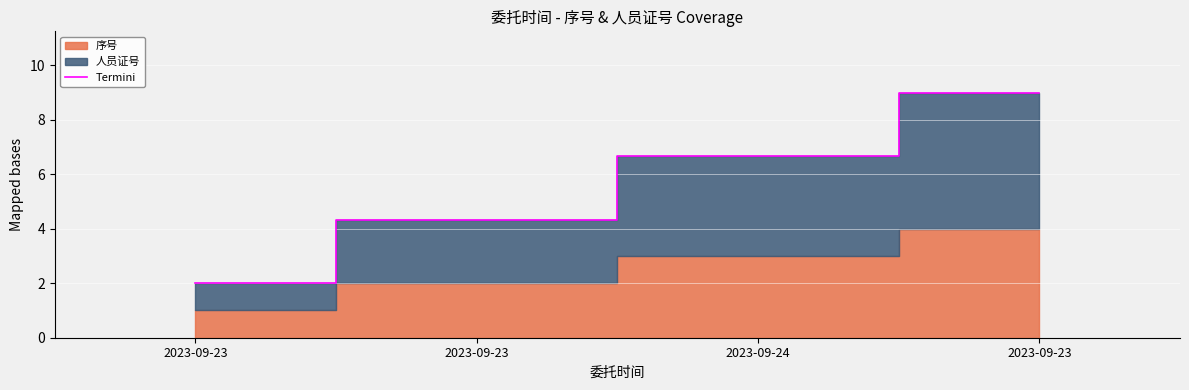

How many values in the Termini series exceed 6?

2